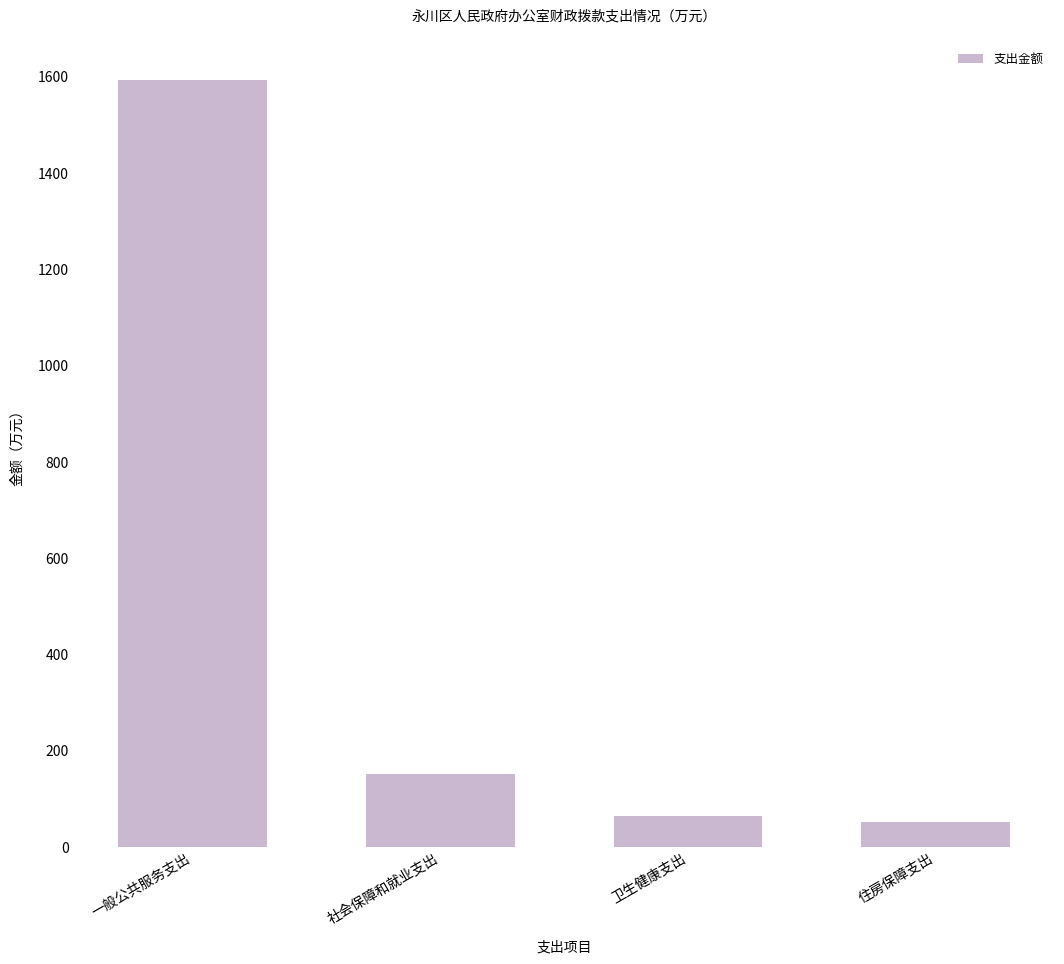

What is the label of the 3rd bar from the left?

卫生健康支出